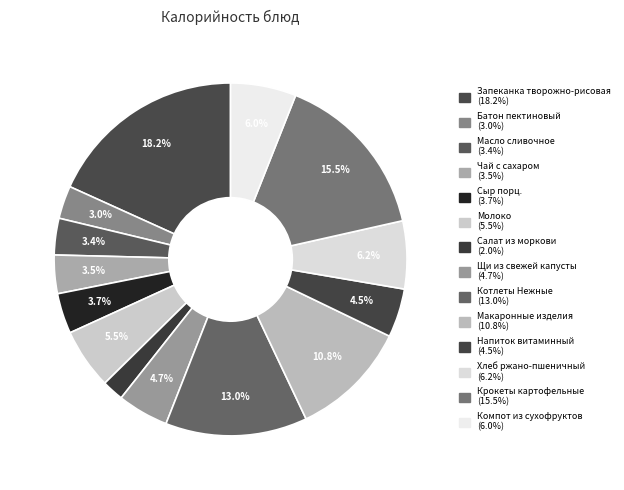

Count the number of slices in the pie.

14